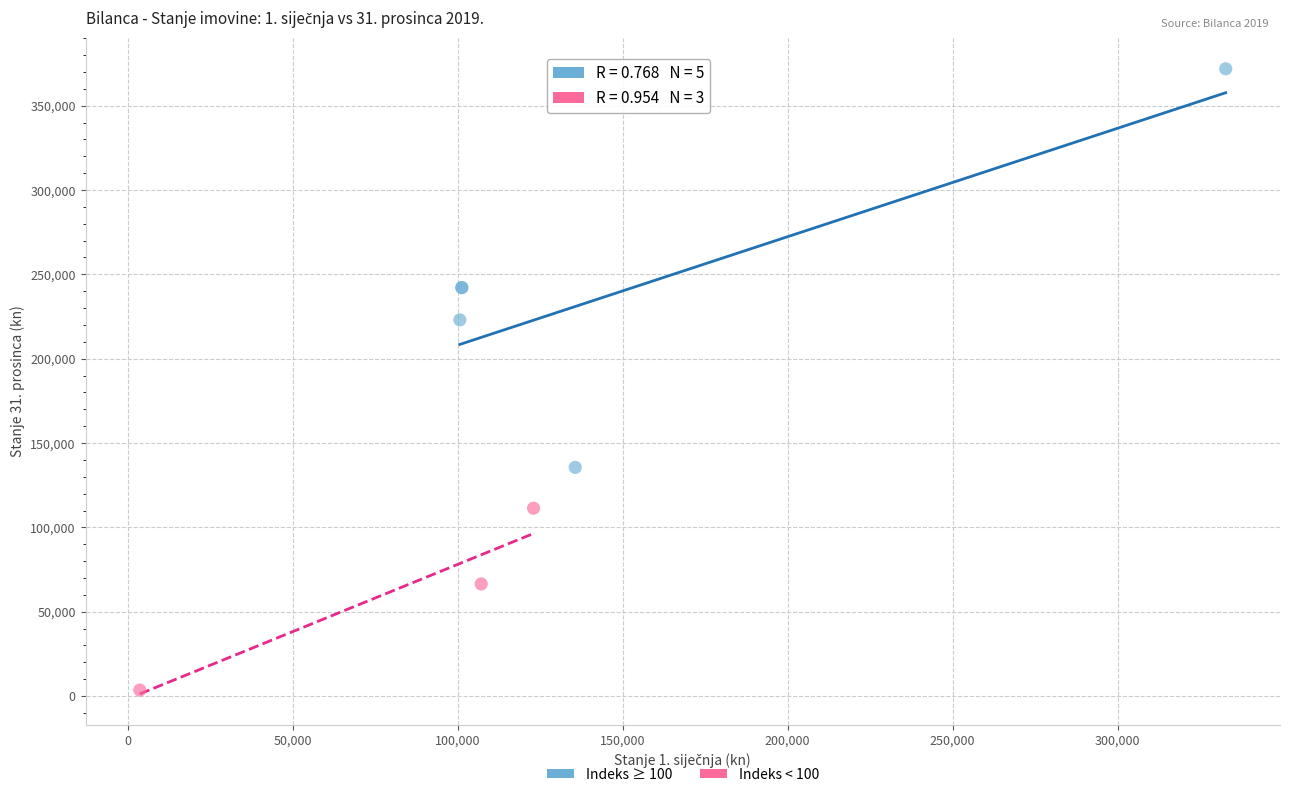

What are all the series names shown in the legend?

Indeks ≥ 100, Indeks < 100